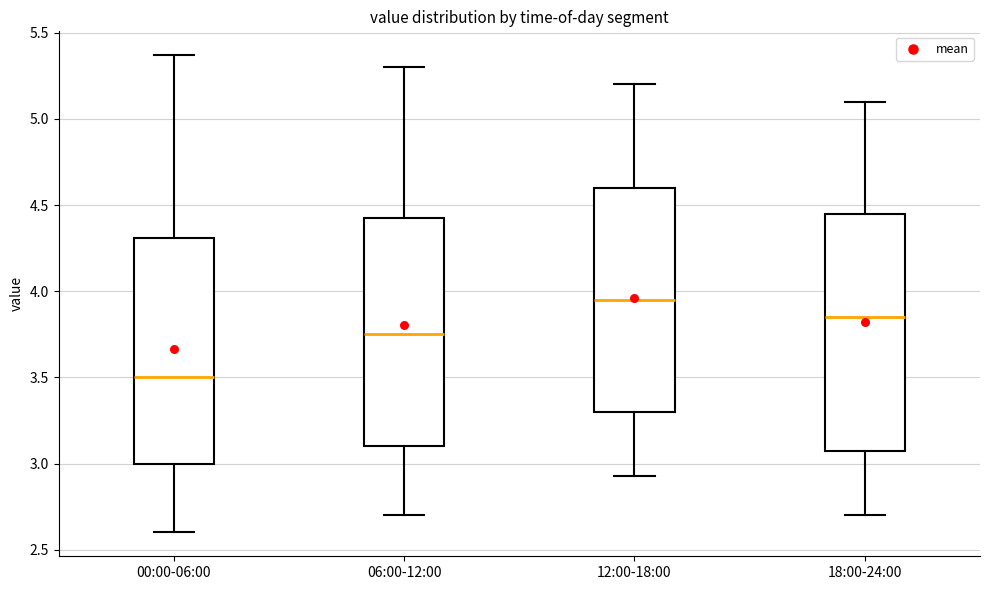

Where does the upper whisker of the box for 12:00-18:00 end on the y-axis? The values are not printed on the chart, so give them approximately, as read against the axis.

5.20